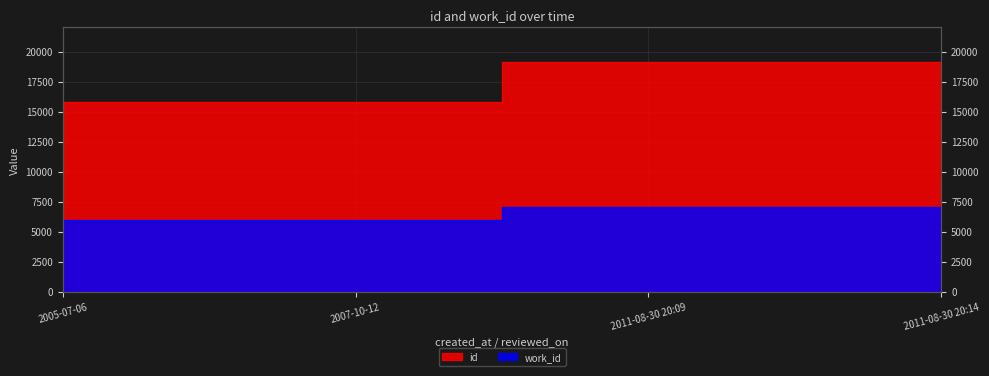

True or false: id and work_id cross at least once.

False